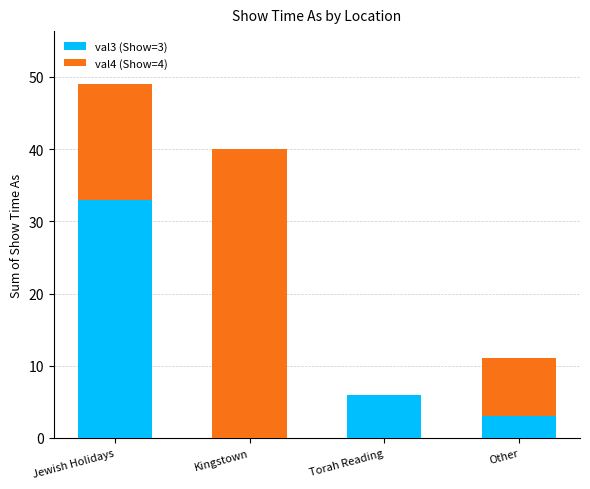

Is it true that val3 (Show=3) equals 18 at Jewish Holidays?

False